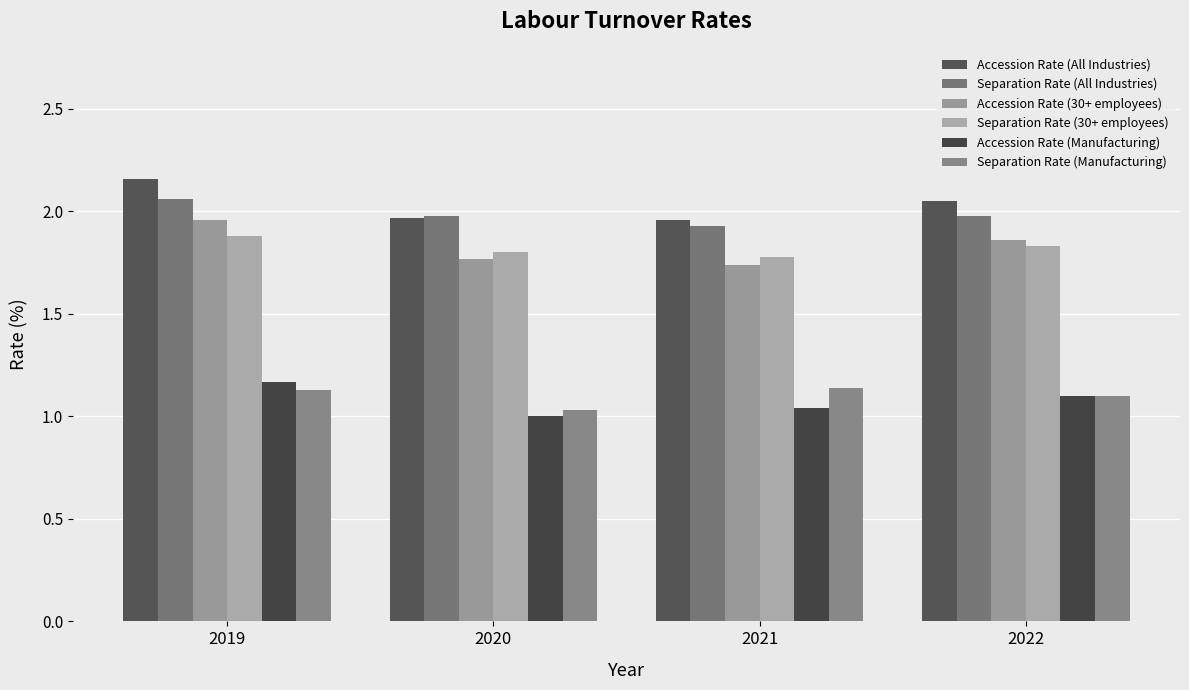

How many bars are there in each group?

6